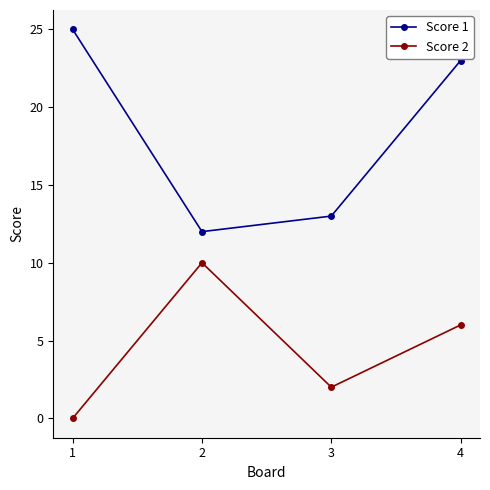

What is the difference between the highest and lowest values at 4?

17